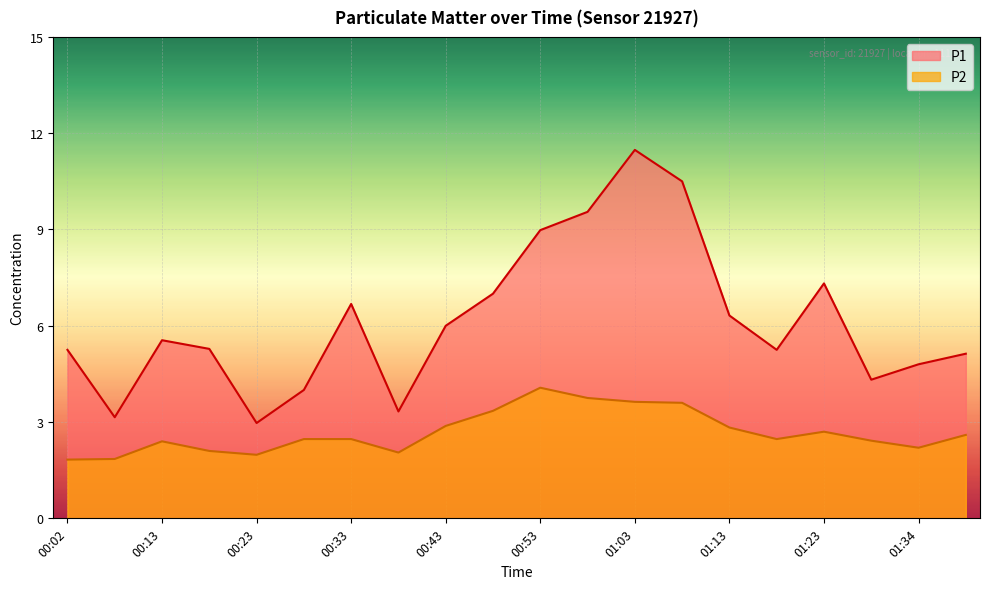

What are all the series names shown in the legend?

P1, P2